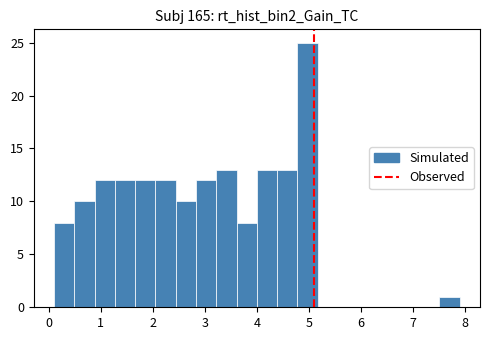

Around what value on the x-axis is the tallest bar? Give the approximate position of its centre, as read against the axis.

5.0